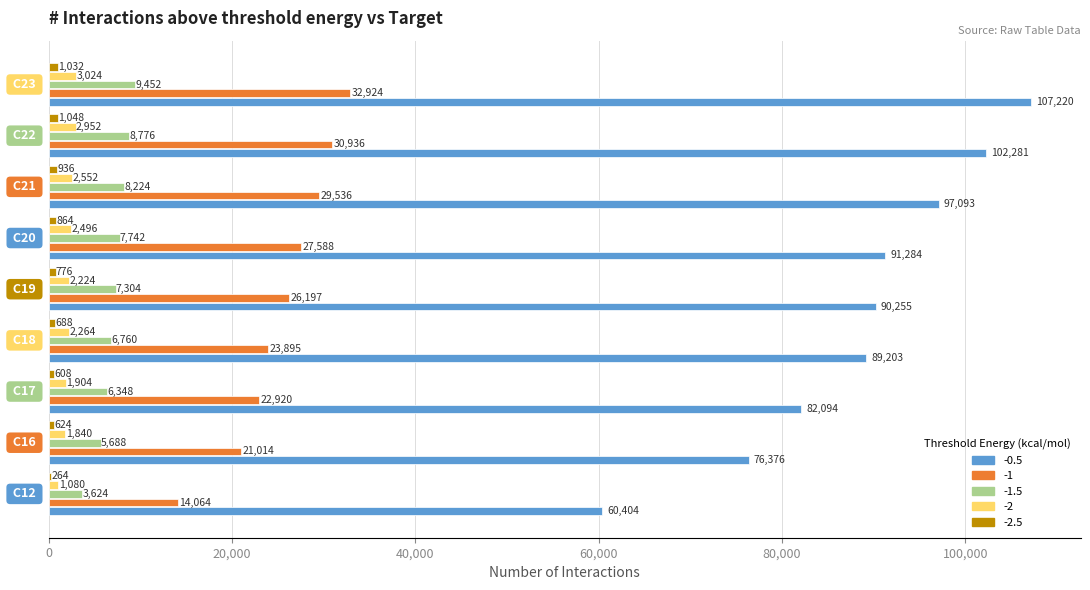

What is the maximum value for -0.5?

107220